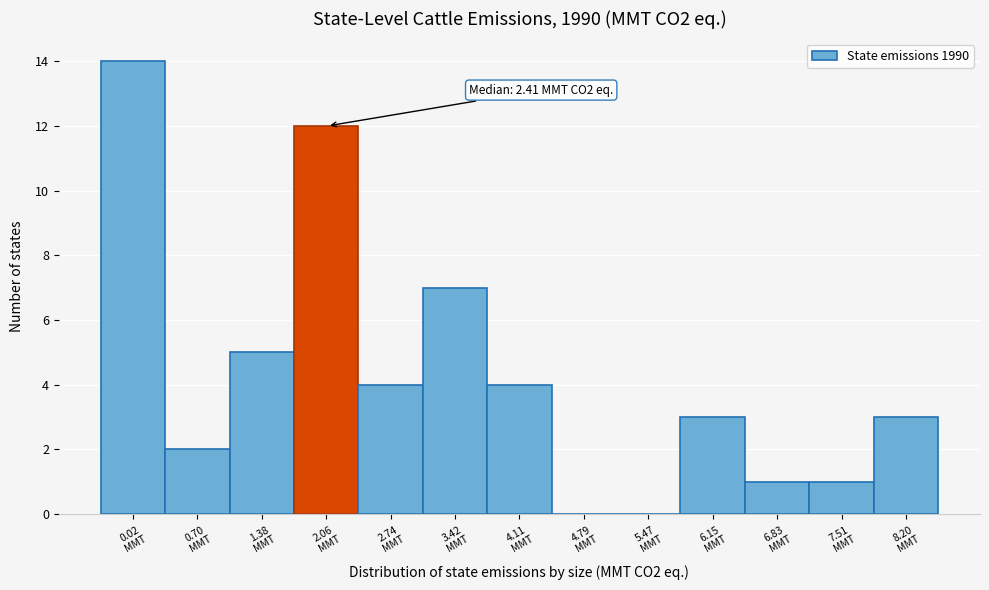

What is the greatest value displayed?

14